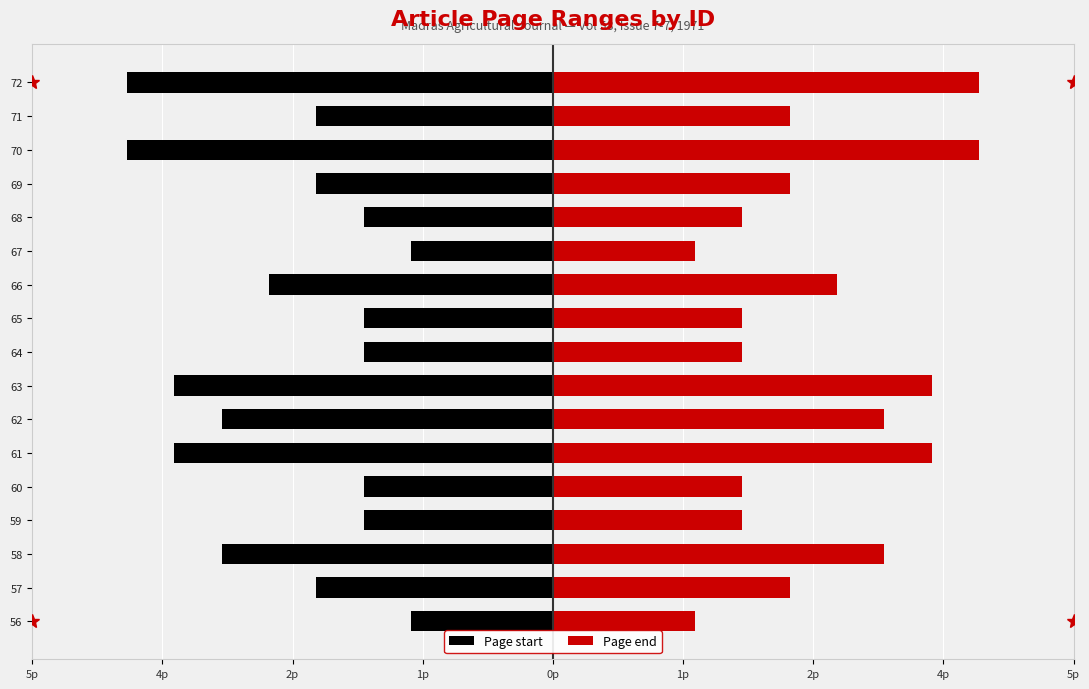

List the series in order of their peak value, highest first.

Page end, Page start